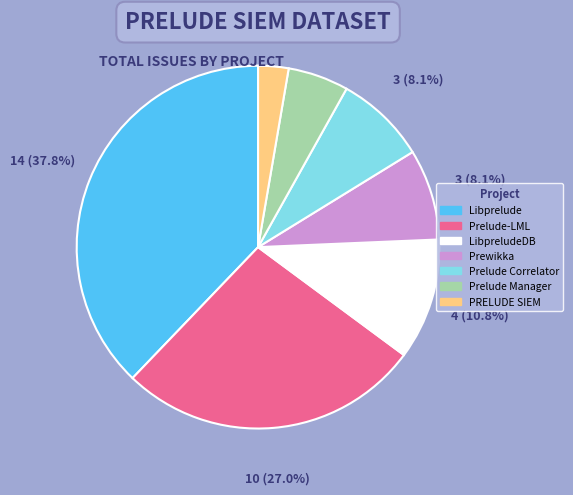

Is there any slice that represents more than half of the pie?

No